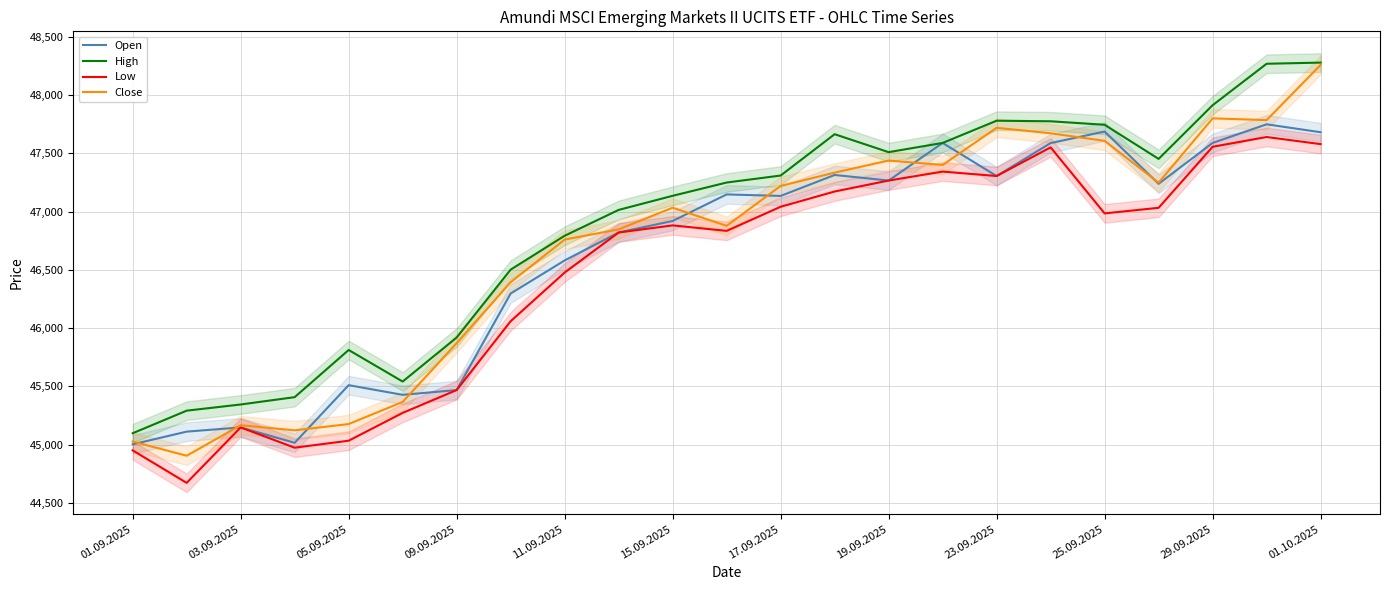

Does the chart display data point markers on the line(s)?

No